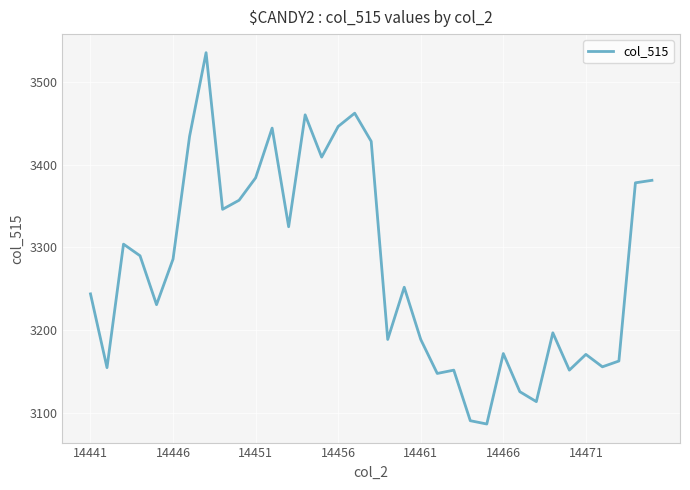

What is the minimum value shown in the chart?

3087